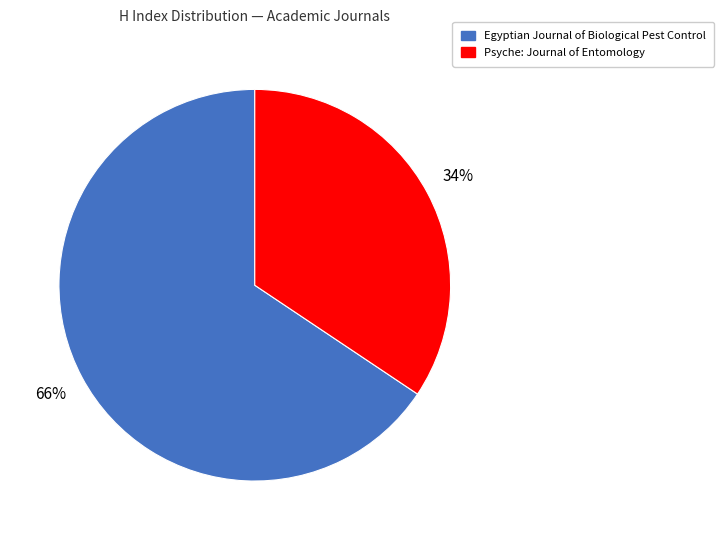

To the nearest percent, what is the average slice percentage?

50%